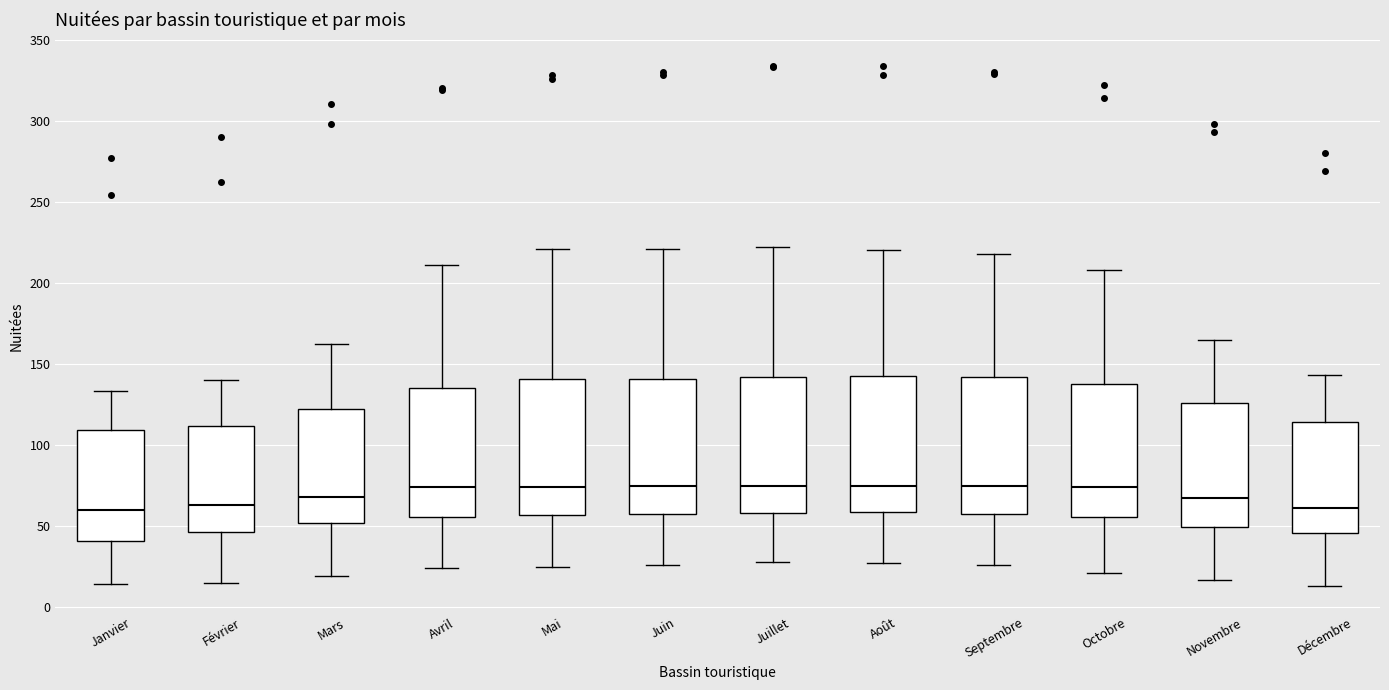

Reading left to right, transcribe this box plot: for each box, give where its median line is, the range the box spans, and where its two whiskers end, as read against the y-axis. The values are not printed on the chart, so give them approximately, as read against the axis.

Janvier: median 60, box 40 to 110, whiskers 15 to 135
Février: median 65, box 45 to 110, whiskers 15 to 140
Mars: median 70, box 50 to 125, whiskers 20 to 160
Avril: median 75, box 55 to 135, whiskers 25 to 210
Mai: median 75, box 55 to 140, whiskers 25 to 220
Juin: median 75, box 60 to 140, whiskers 25 to 220
Juillet: median 75, box 60 to 140, whiskers 30 to 220
Août: median 75, box 60 to 145, whiskers 25 to 220
Septembre: median 75, box 60 to 140, whiskers 25 to 220
Octobre: median 75, box 55 to 140, whiskers 20 to 210
Novembre: median 65, box 50 to 125, whiskers 15 to 165
Décembre: median 60, box 45 to 115, whiskers 15 to 145